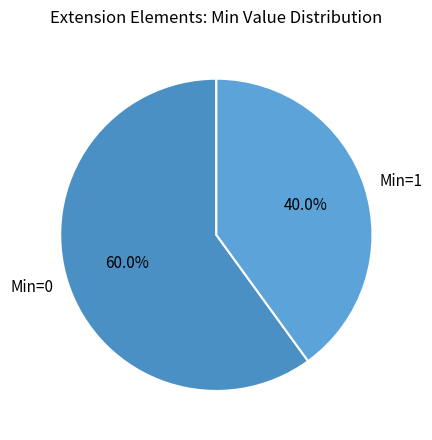

Rank the categories by value from highest to lowest.

Min=0, Min=1